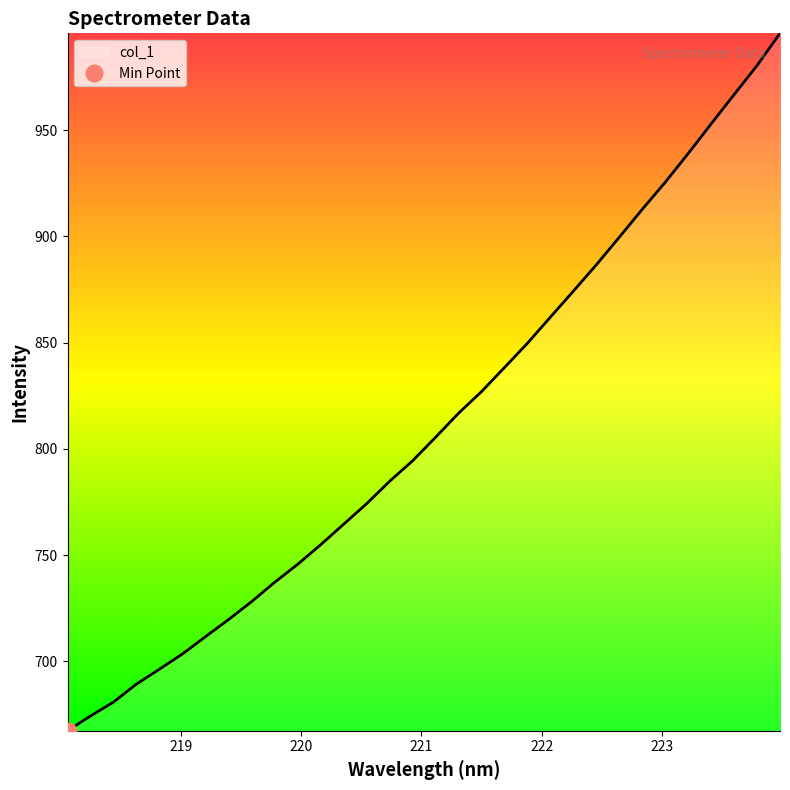

What is the smallest value displayed?

667.3